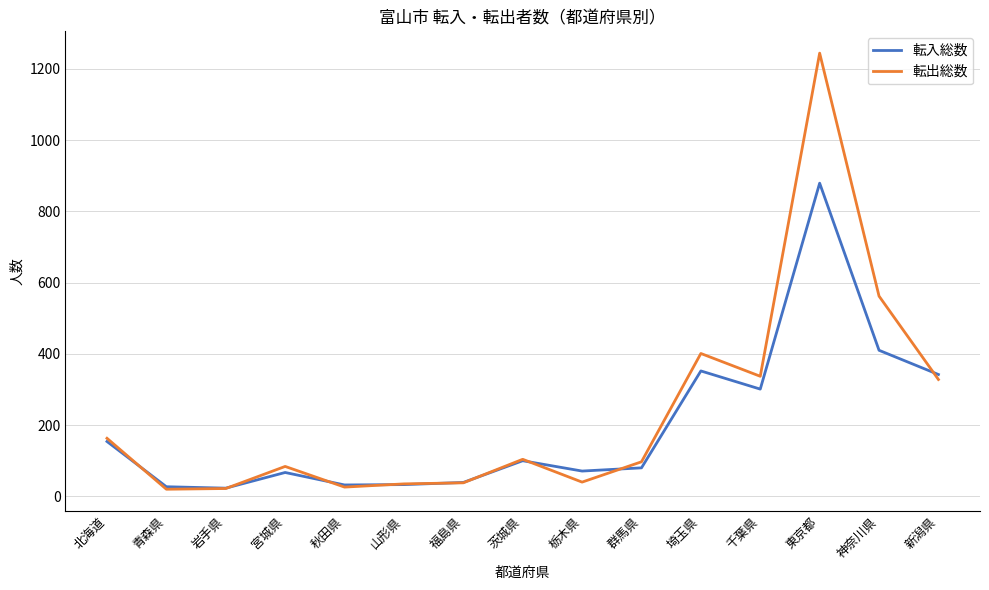

At which category is the sum across all series the highest?

東京都